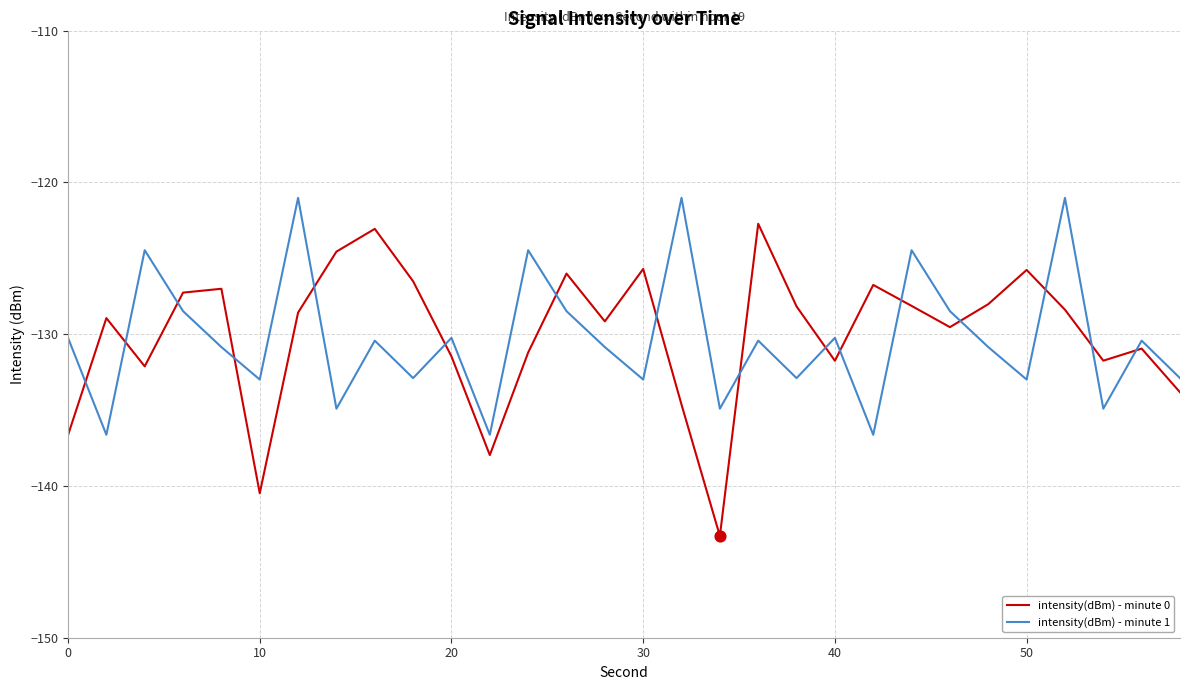

What is the difference between the maximum and minimum values in the intensity(dBm) - minute 1 series?

15.6